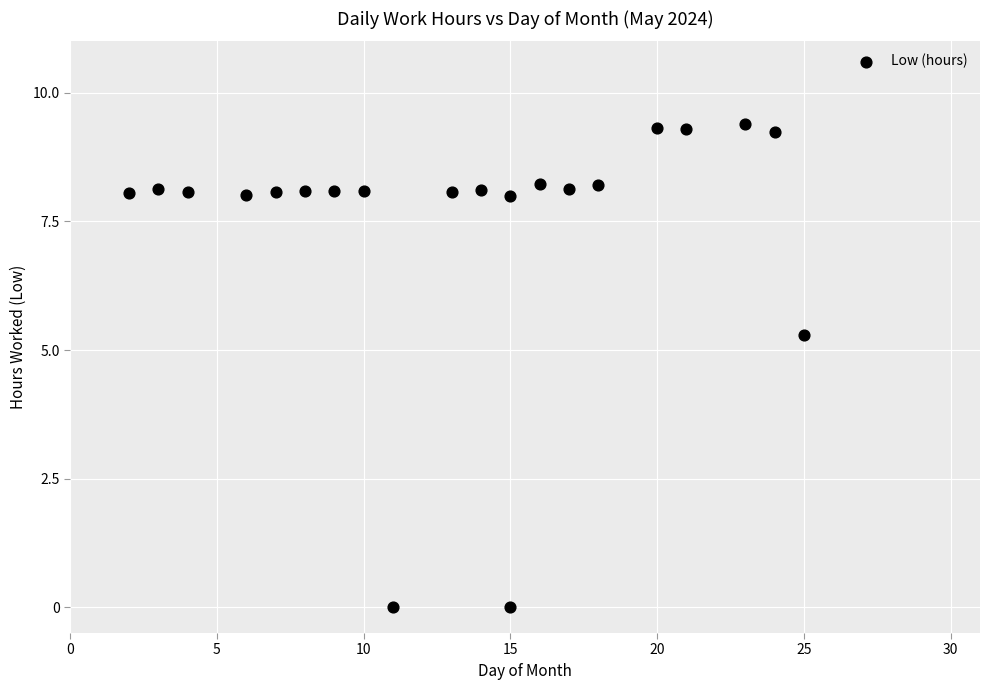

What is the range of Y values (max minus min)?

9.4